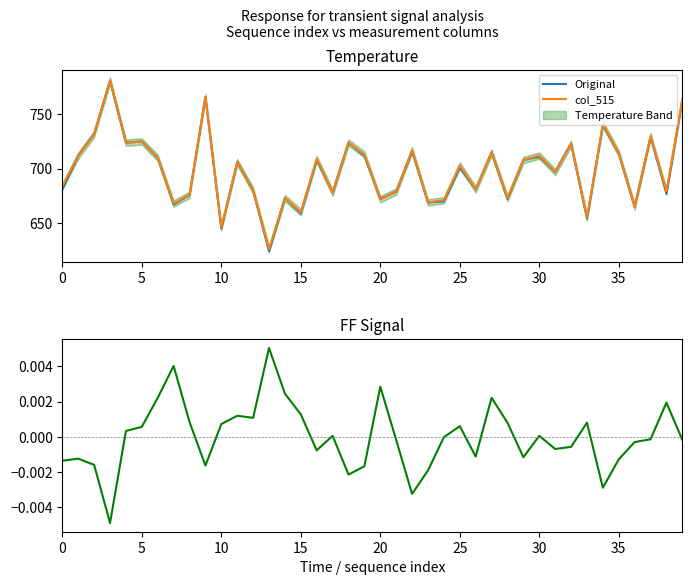

True or false: FF Signal and Original intersect in this chart.

False